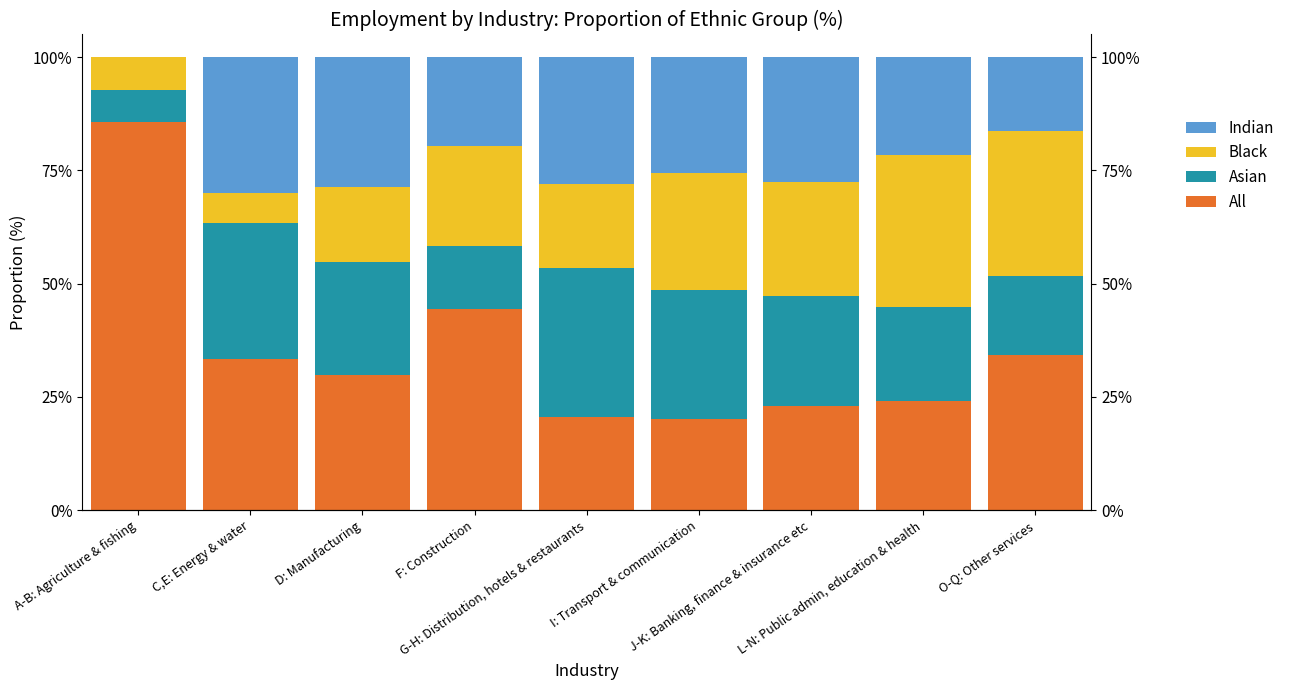

What is the difference between the maximum and minimum values in the Black series?

26.8